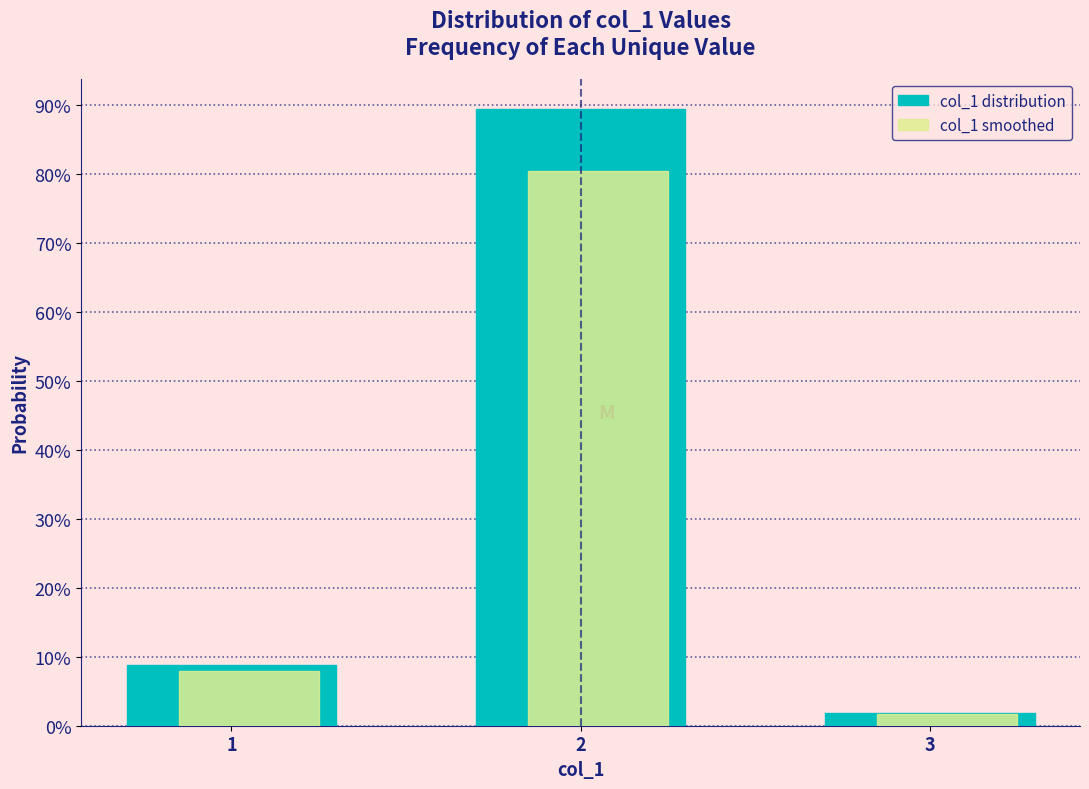

Are the bars grouped side by side (vs. stacked)?

Yes